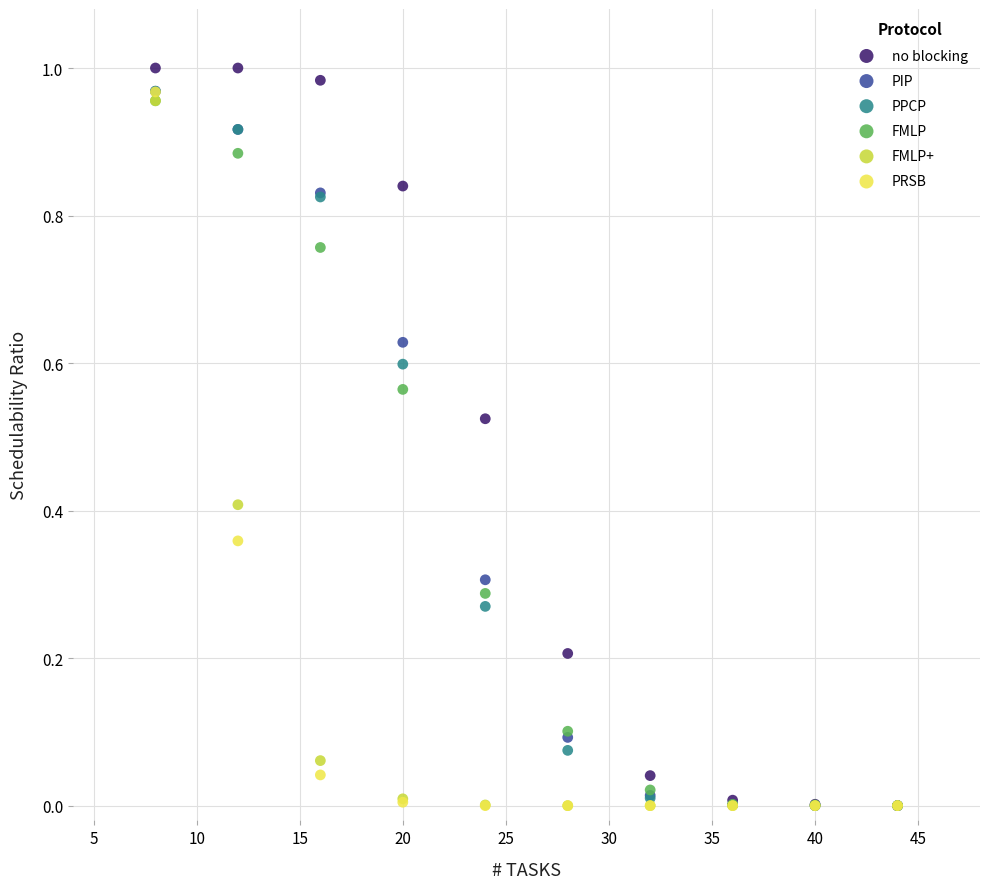

What are all the series names shown in the legend?

no blocking, PIP, PPCP, FMLP, FMLP+, PRSB